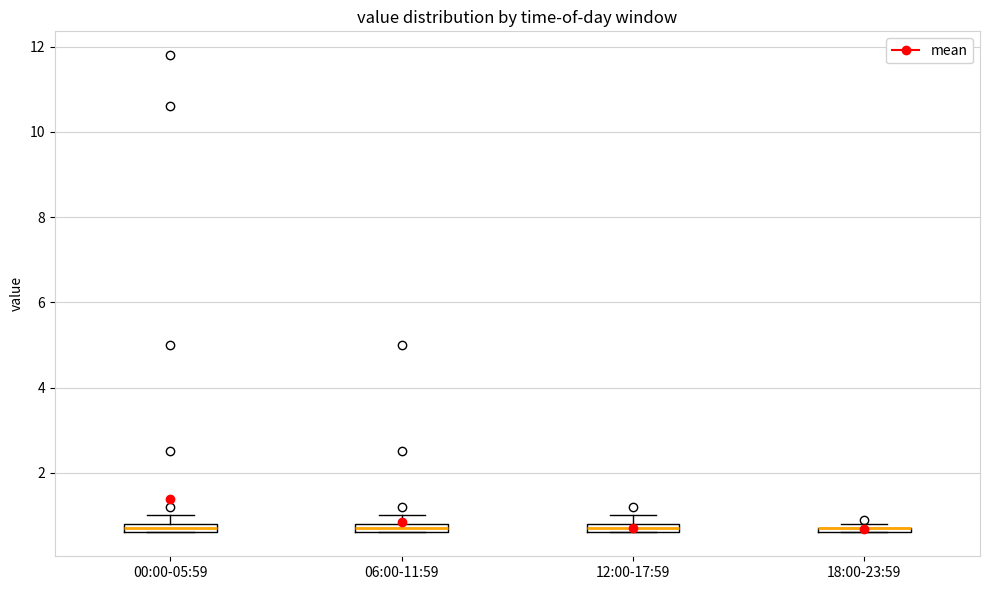

Where is the upper edge of the box for 18:00-23:59 on the y-axis? The values are not printed on the chart, so give them approximately, as read against the axis.

0.8